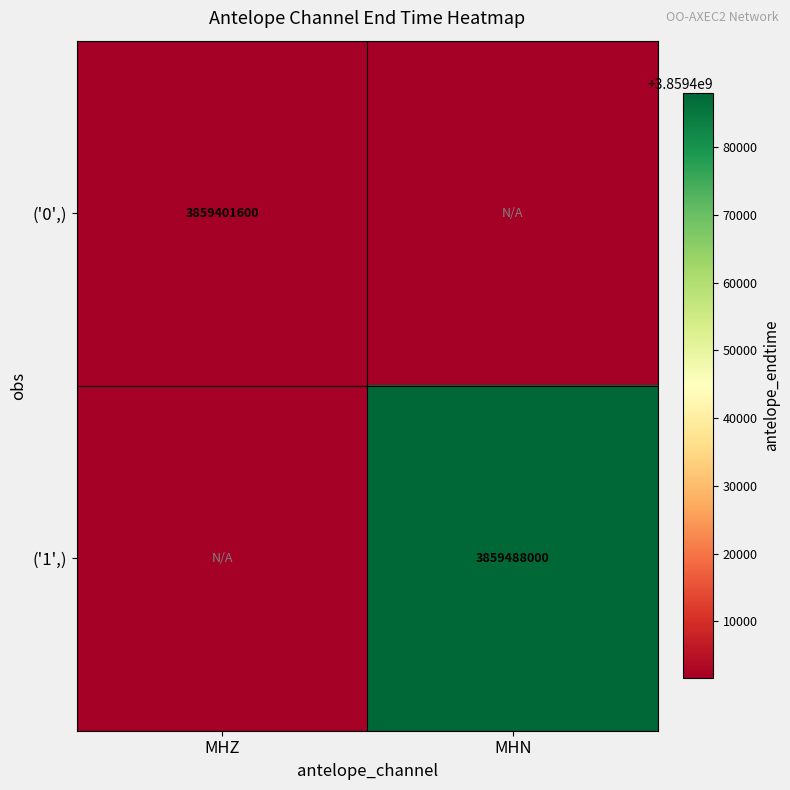

The ('0',) series shows 3859401600 at MHZ. True or false?

True